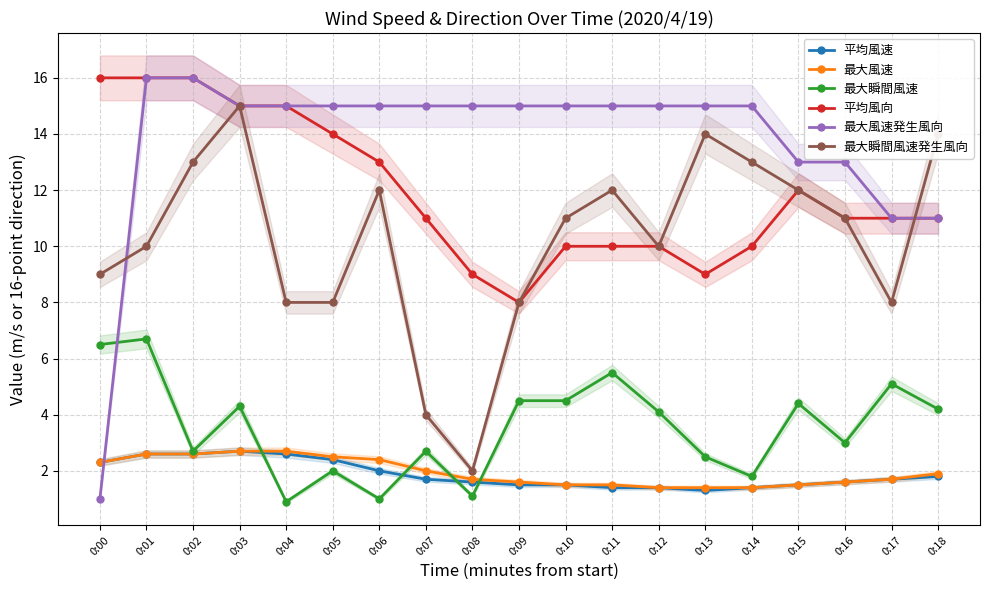

Which series has the largest range (max minus min)?

最大風速発生風向